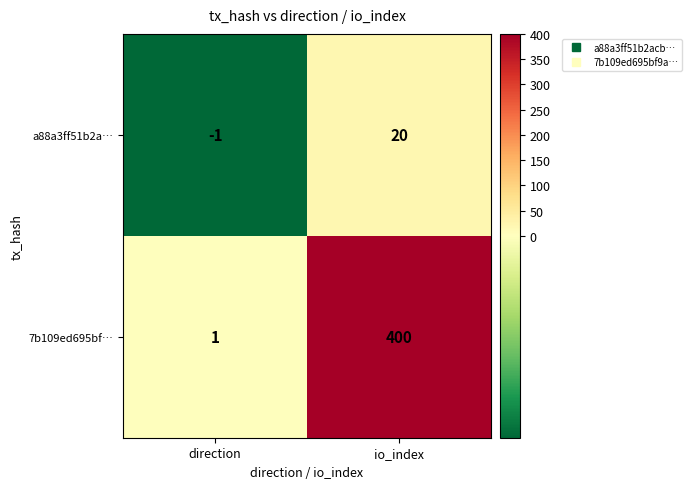

What is the difference between the 7b109ed695bf… values at io_index and direction?

399